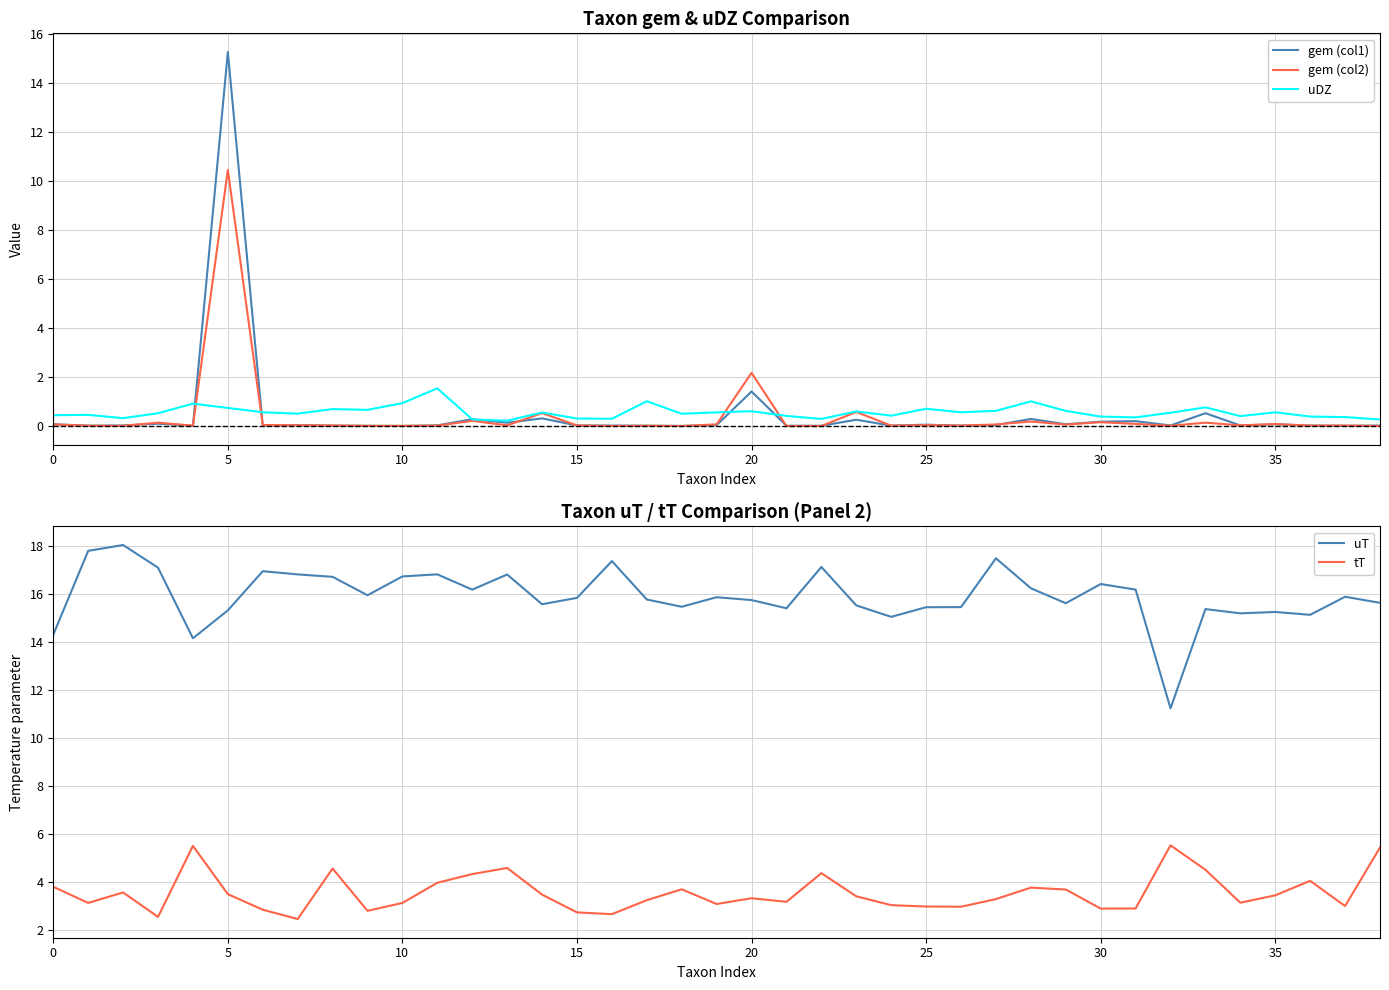

True or false: uT and tT intersect in this chart.

False